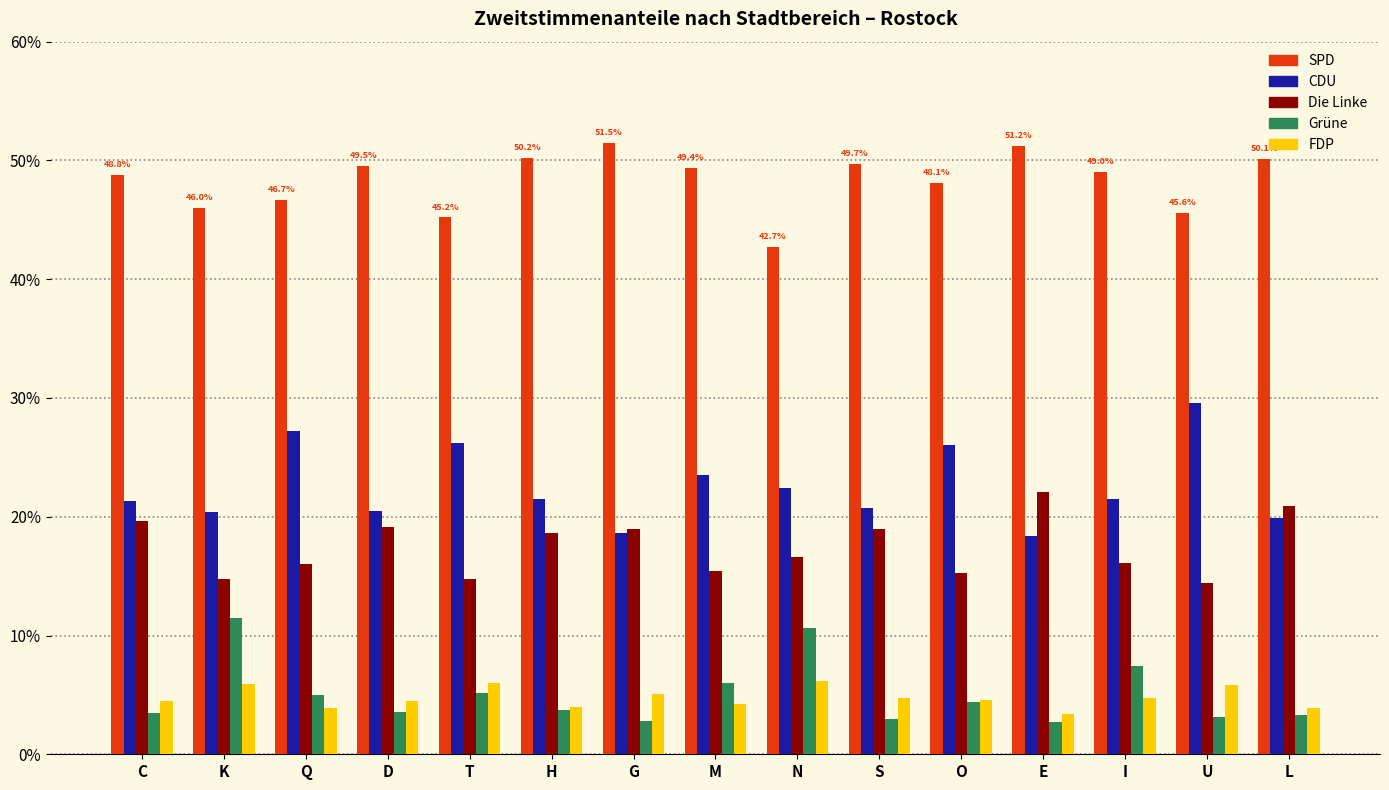

How many series are shown in this chart?

5